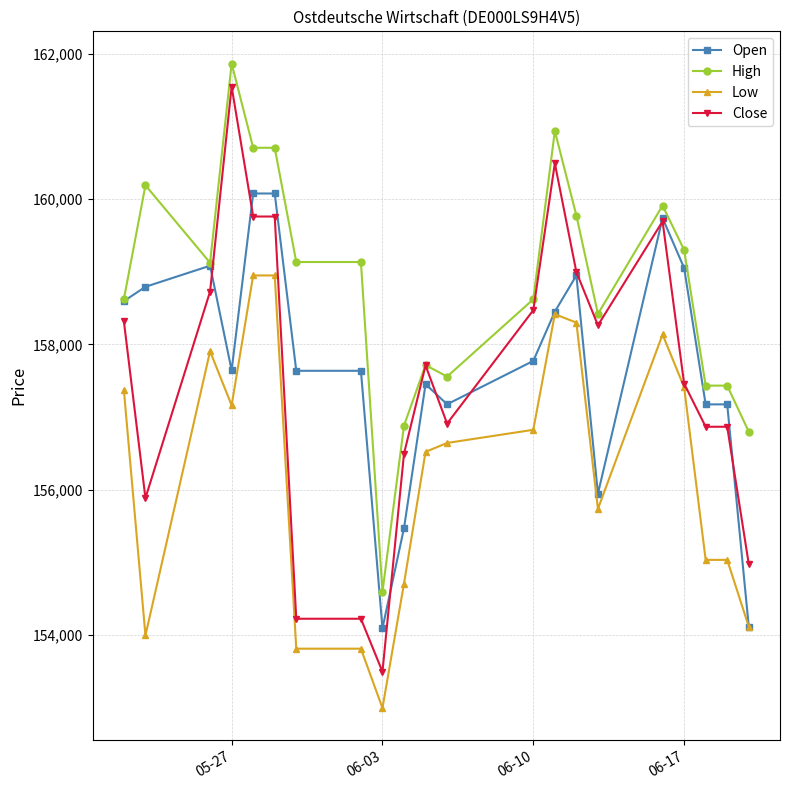

True or false: High has more than 1 interior local peaks.

True